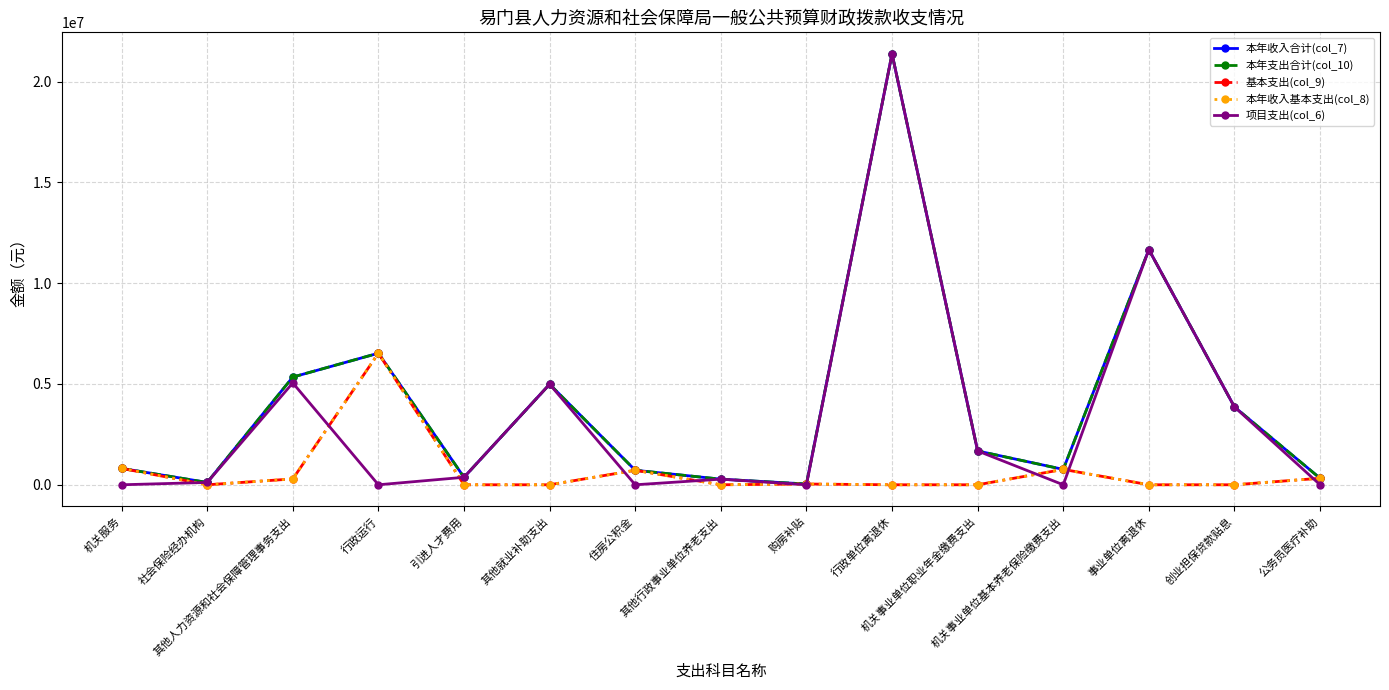

Rank the series at 机关服务 from lowest to highest value.

项目支出(col_6), 本年收入合计(col_7), 本年支出合计(col_10), 基本支出(col_9), 本年收入基本支出(col_8)